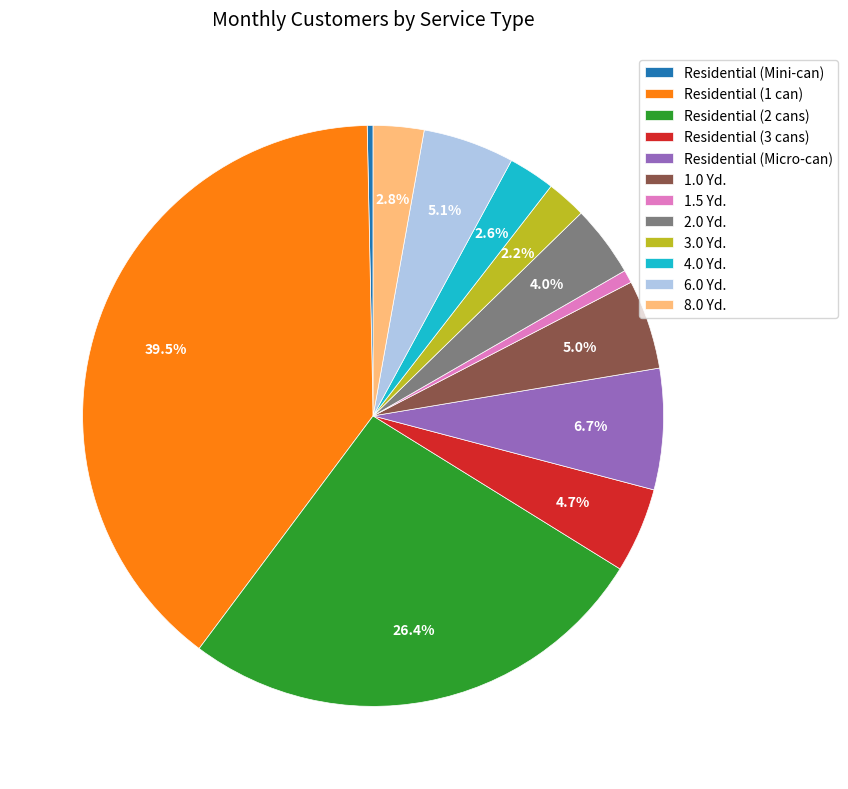

What portion of the pie excludes Residential (Micro-can)?

93.3%